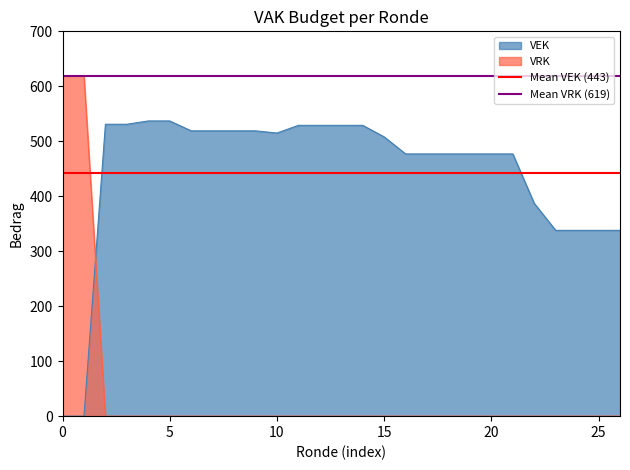

What is the lowest value of the Mean VEK (443) series?

442.7